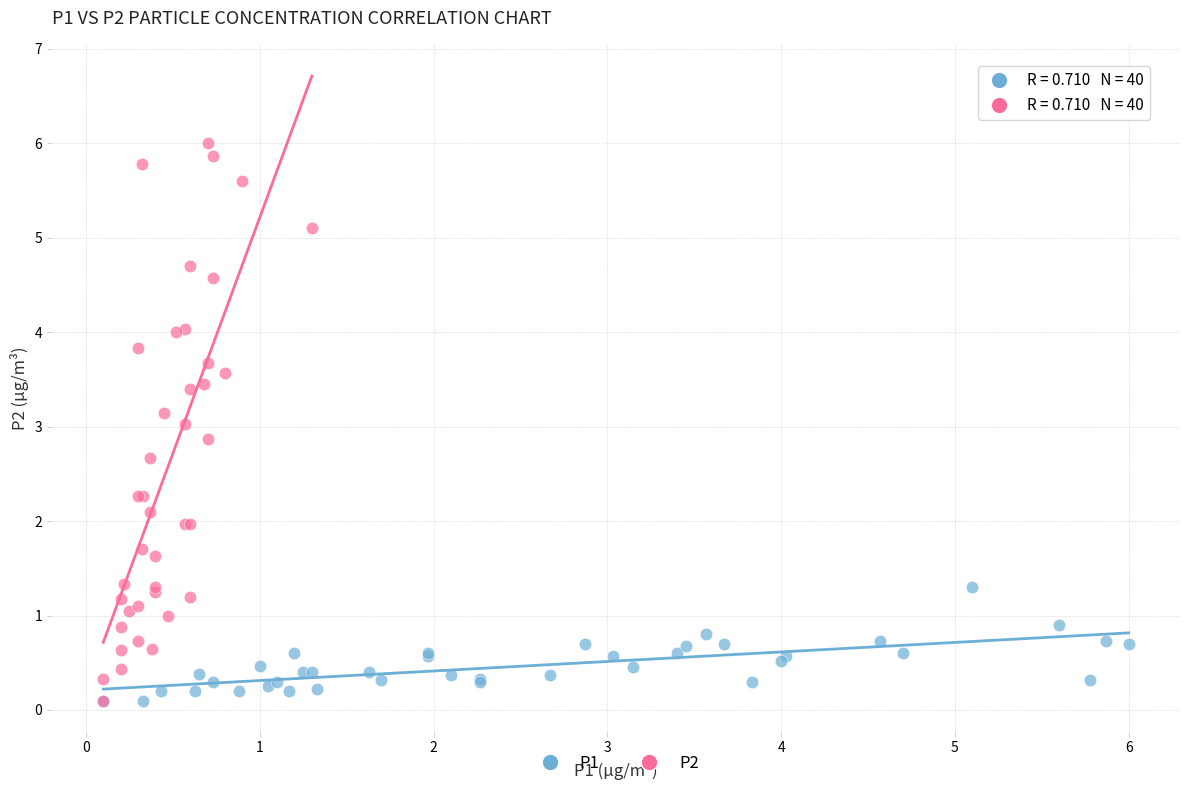

Which series has the widest spread of Y values?

P2